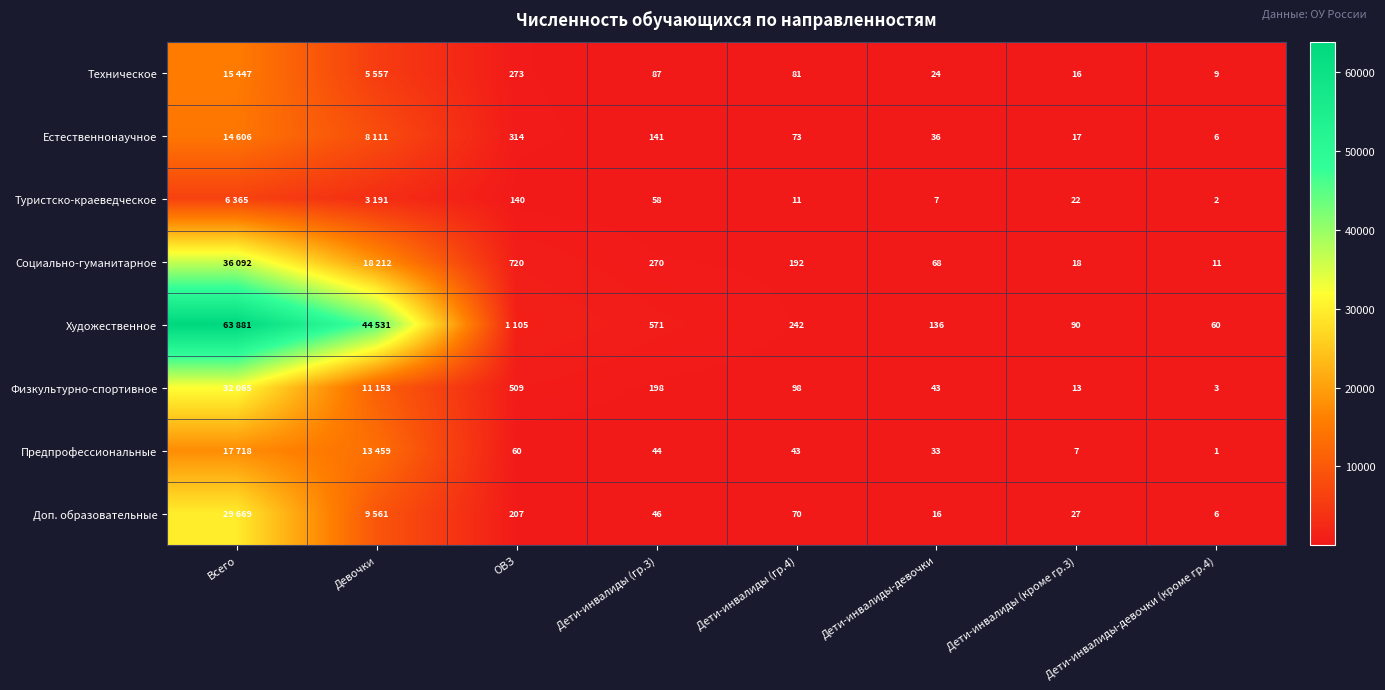

At Дети-инвалиды (гр.4), list the series in order from smallest to largest.

Туристско-краеведческое, Предпрофессиональные, Доп. образовательные, Естественнонаучное, Техническое, Физкультурно-спортивное, Социально-гуманитарное, Художественное